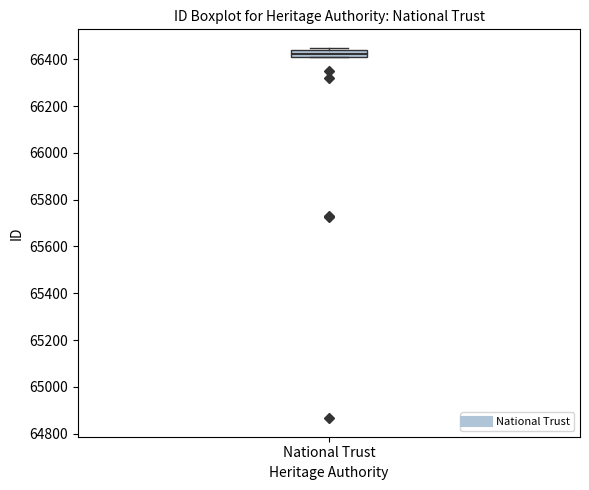

Where is the upper edge of the box for National Trust on the y-axis? The values are not printed on the chart, so give them approximately, as read against the axis.

66440